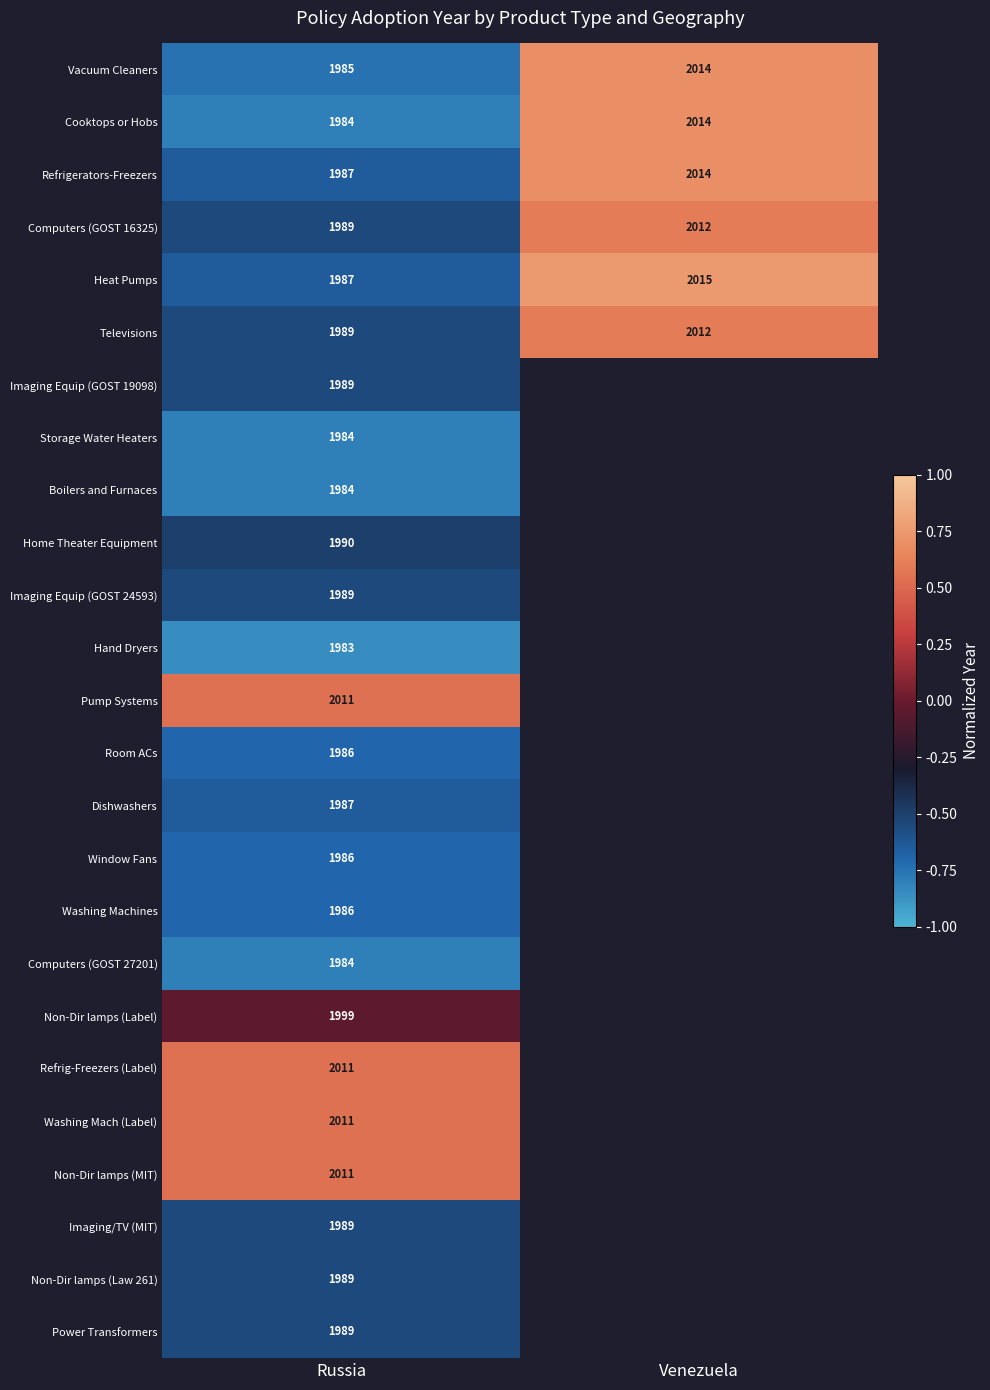

Rank the categories by Cooktops or Hobs value from lowest to highest.

Russia, Venezuela